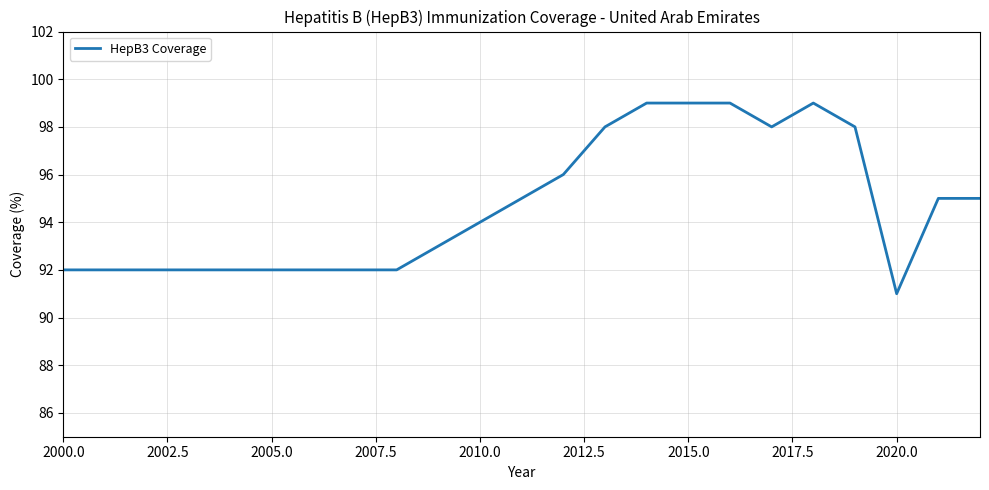

What is the minimum value shown in the chart?

91